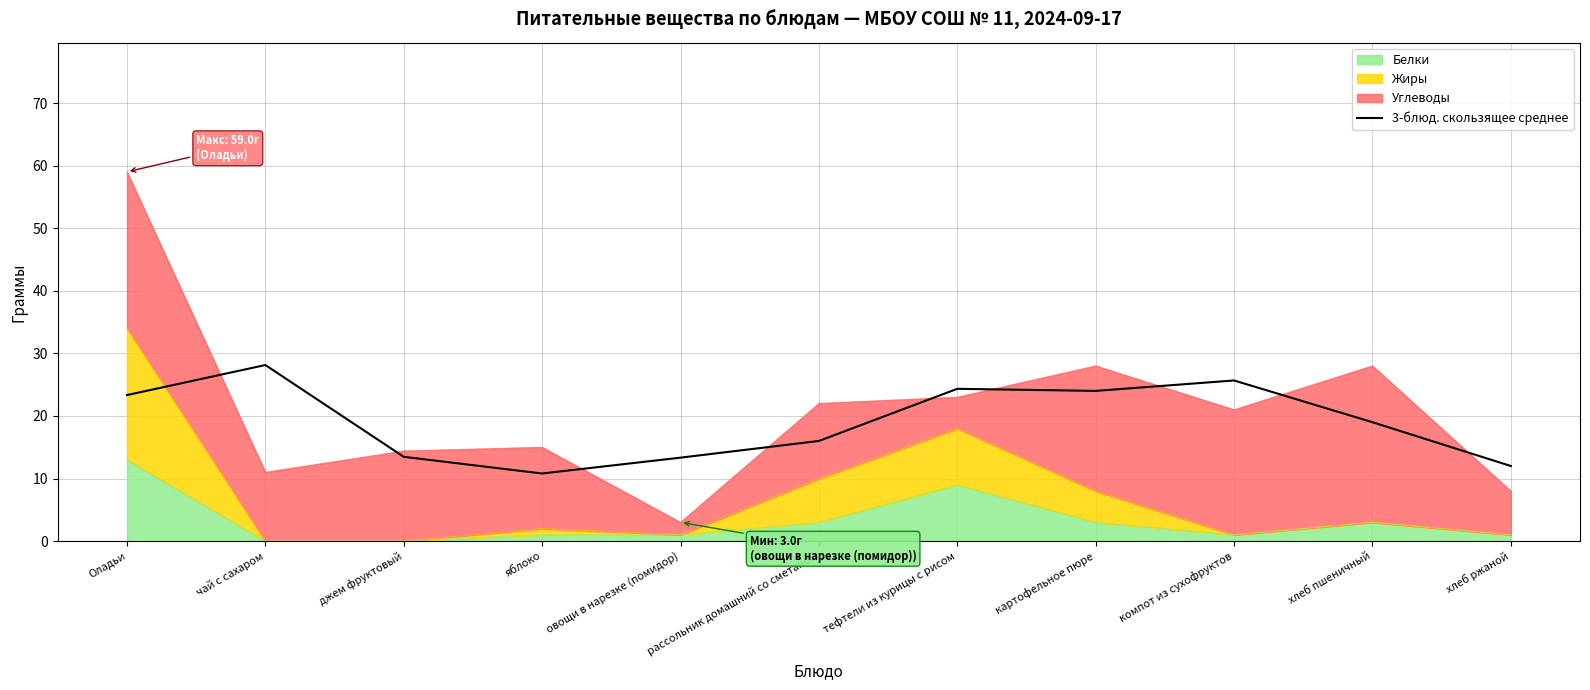

What is the difference between the values at тефтели из курицы с рисом and хлеб пшеничный?

5.3